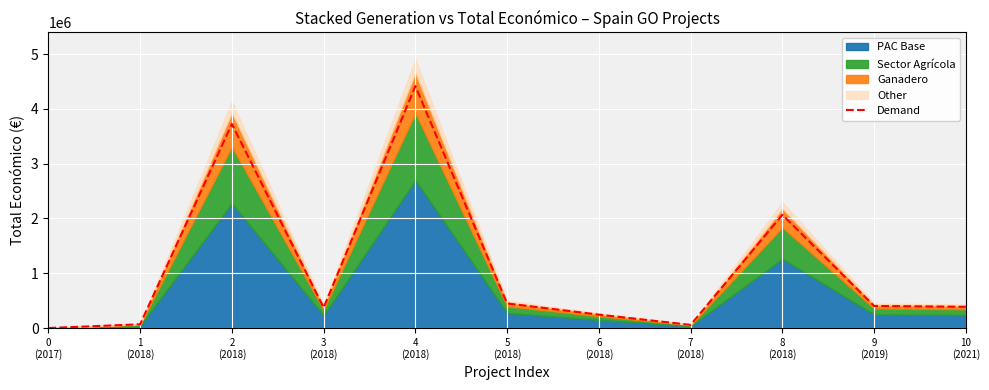

The chart shows a value of 4415131.8 at 4
(2018). True or false?

True